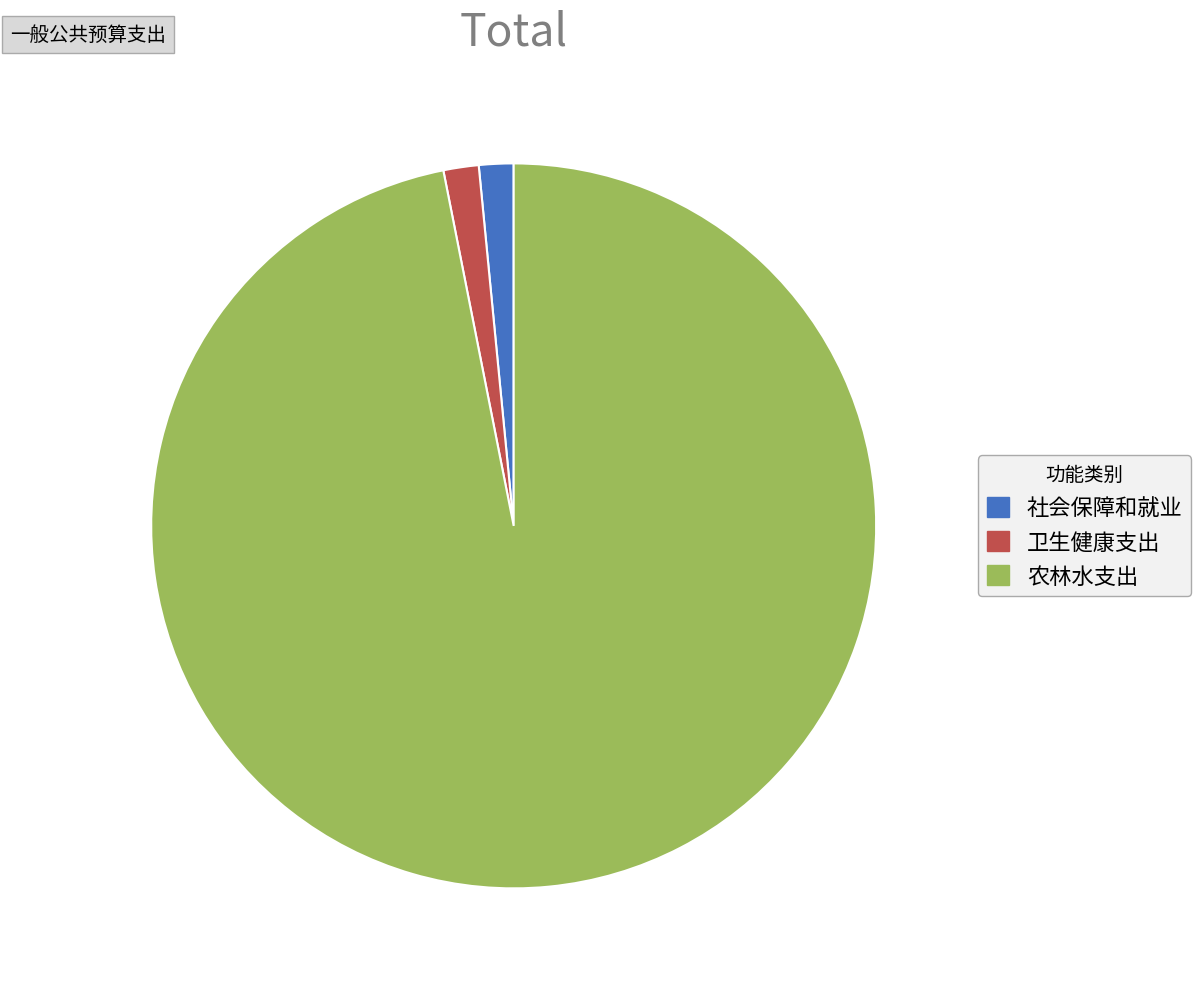

Approximately how many times larger is the value at 农林水支出 compared to 卫生健康支出?

61.7